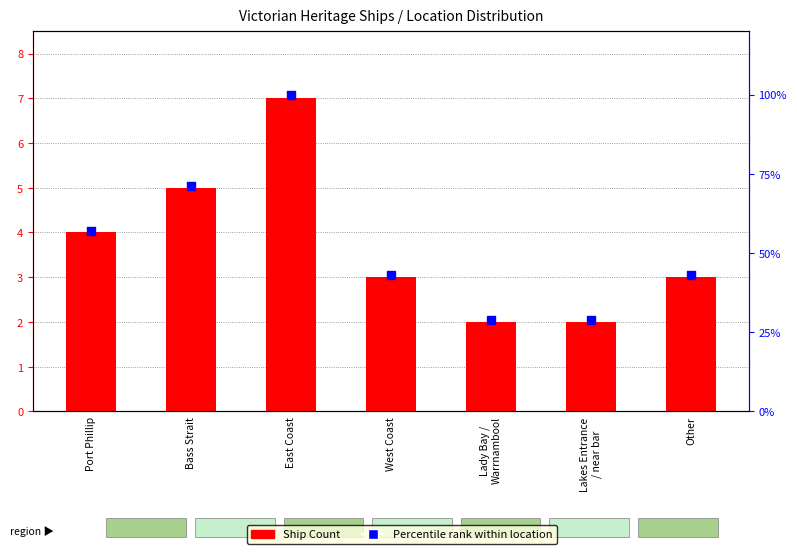

Which series contains the highest Y value?

Percentile rank within location